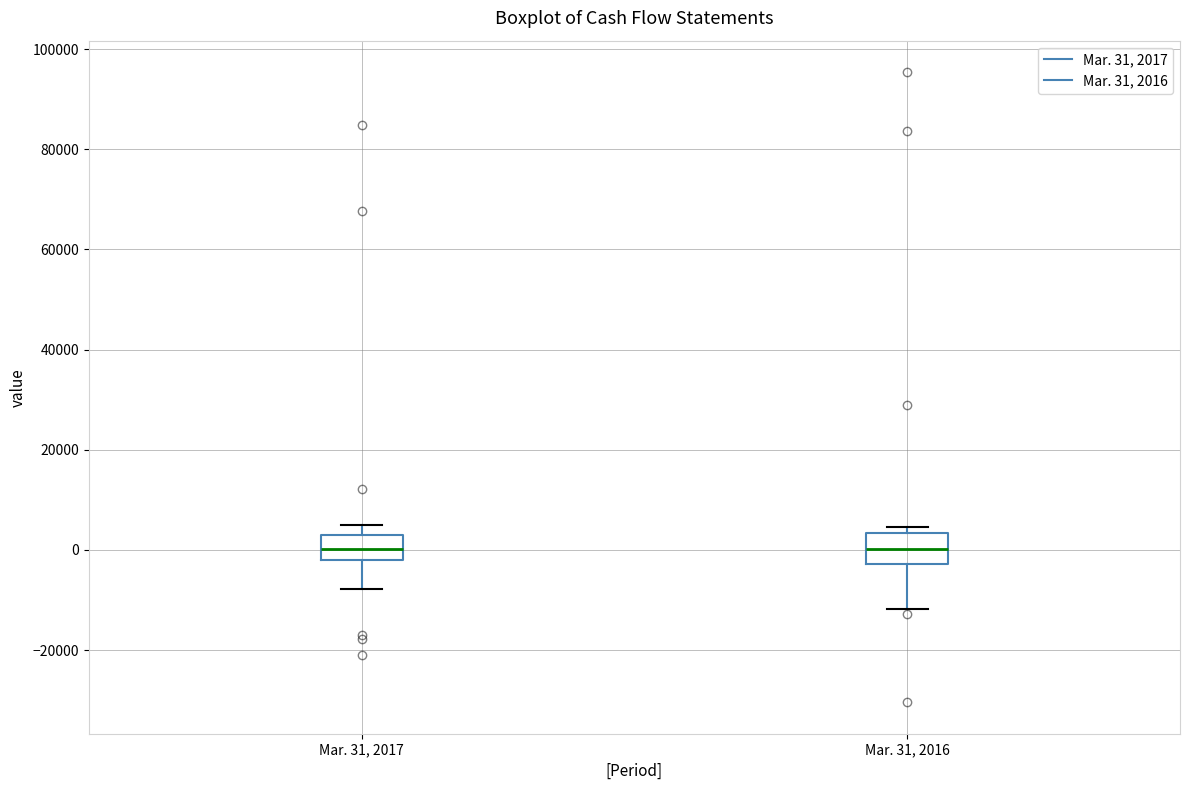

Where is the upper edge of the box for Mar. 31, 2017 on the y-axis? The values are not printed on the chart, so give them approximately, as read against the axis.

4000